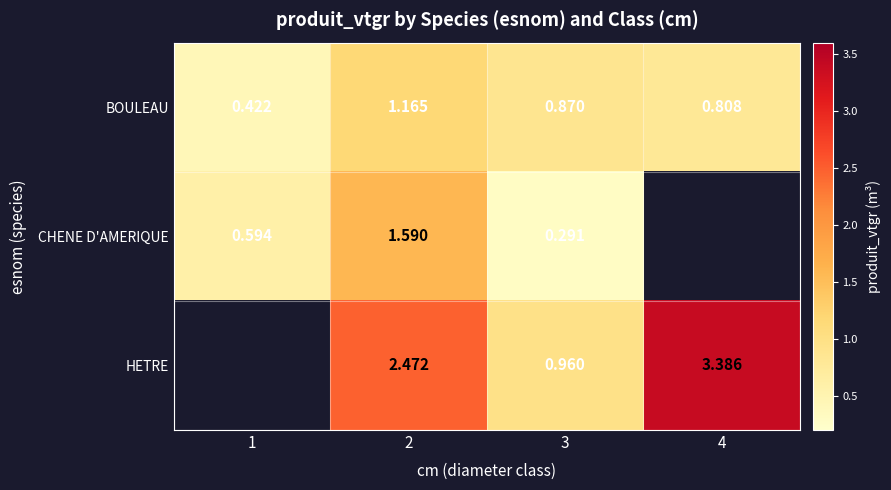

Is the value of CHENE D'AMERIQUE at 3 greater than the value of HETRE at 3?

No